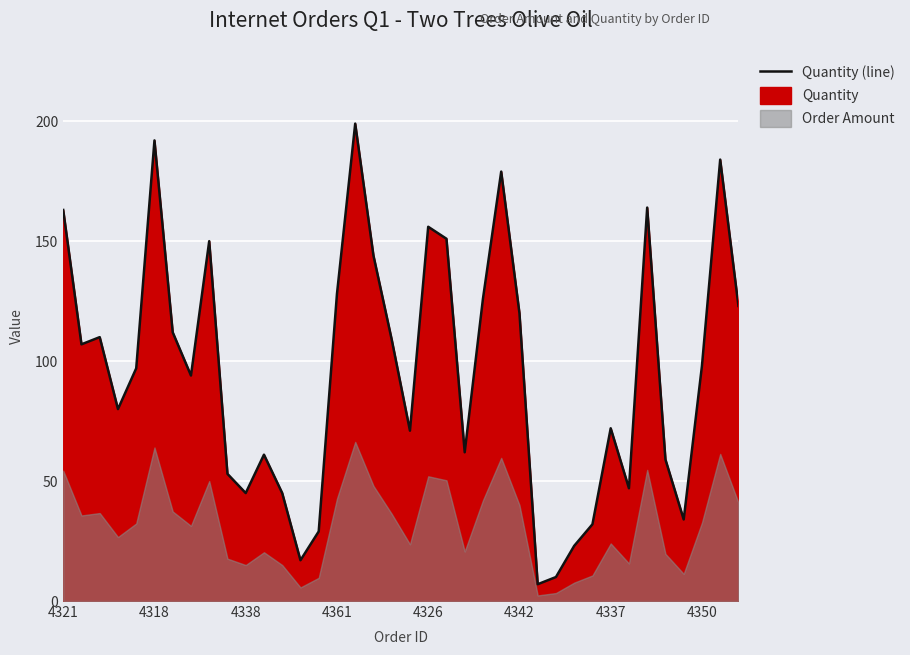

What position from the left is 4361?

16